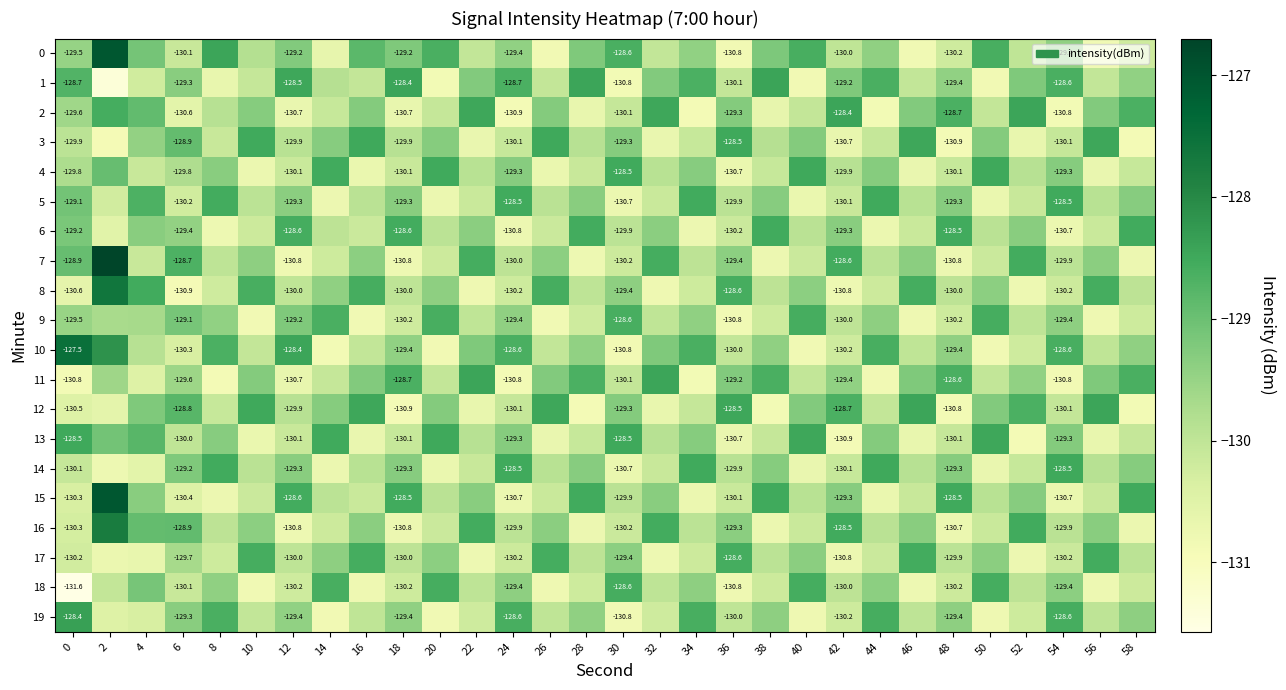

List the labels in order of 8 value, largest first.

2, 4, 46, 56, 16, 26, 36, 10, 40, 50, 20, 30, 14, 38, 48, 58, 18, 28, 12, 44, 54, 24, 34, 8, 0, 42, 52, 22, 32, 6